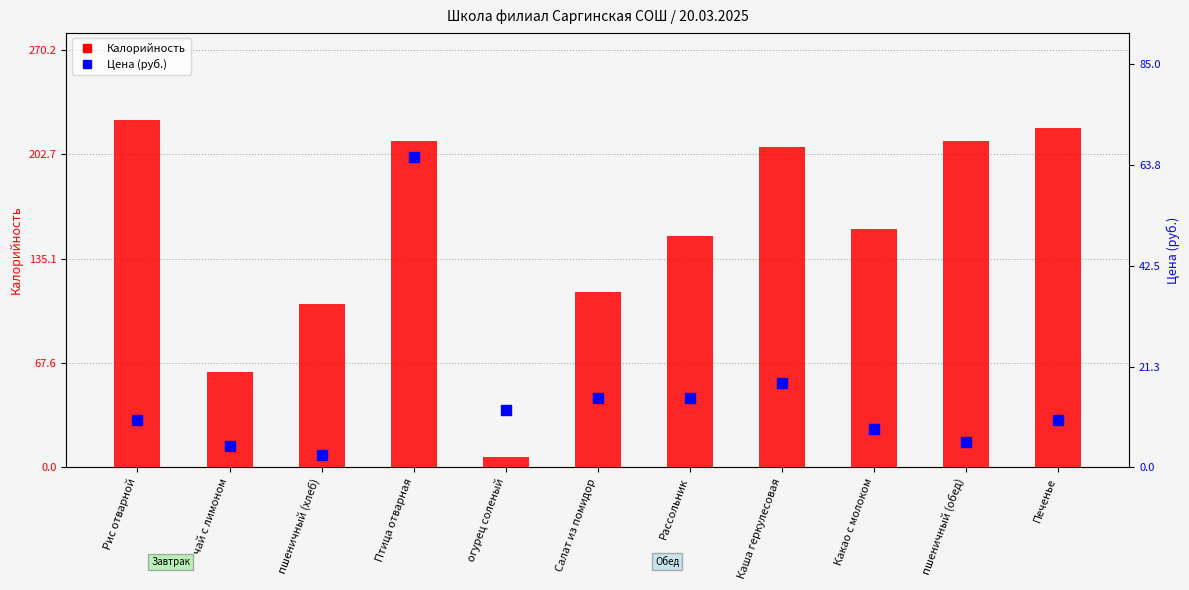

What are all the series names shown in the legend?

Калорийность, Цена (руб.)